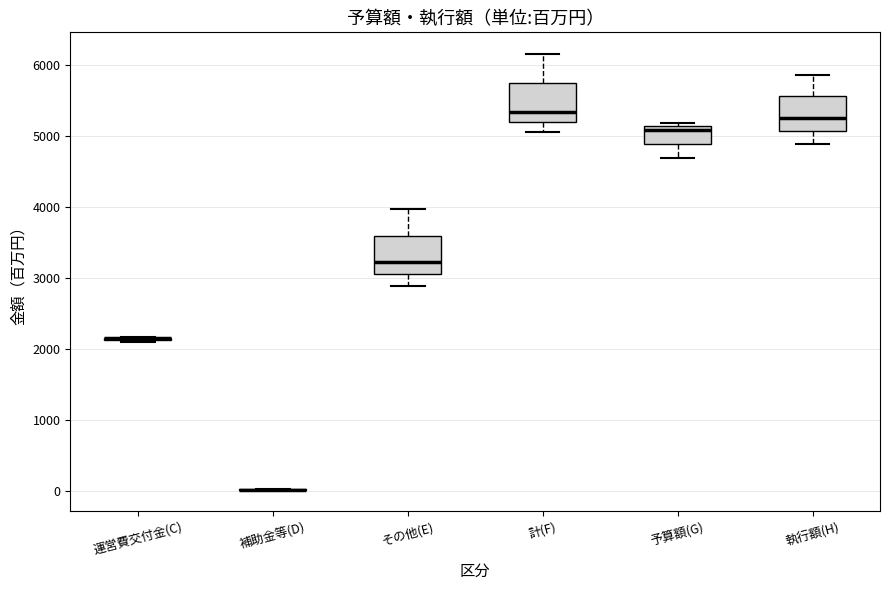

Reading left to right, transcribe this box plot: for each box, give where its median line is, the range the box spans, and where its two whiskers end, as read against the y-axis. The values are not printed on the chart, so give them approximately, as read against the axis.

運営費交付金(C): box collapsed to a line at 2100, whiskers 2100 to 2200
補助金等(D): box collapsed to a line at 0, whiskers 0 to 0
その他(E): median 3200, box 3100 to 3600, whiskers 2900 to 4000
計(F): median 5300, box 5200 to 5700, whiskers 5100 to 6200
予算額(G): median 5100 (just below the box's upper edge), box 4900 to 5100, whiskers 4700 to 5200
執行額(H): median 5300, box 5100 to 5600, whiskers 4900 to 5900